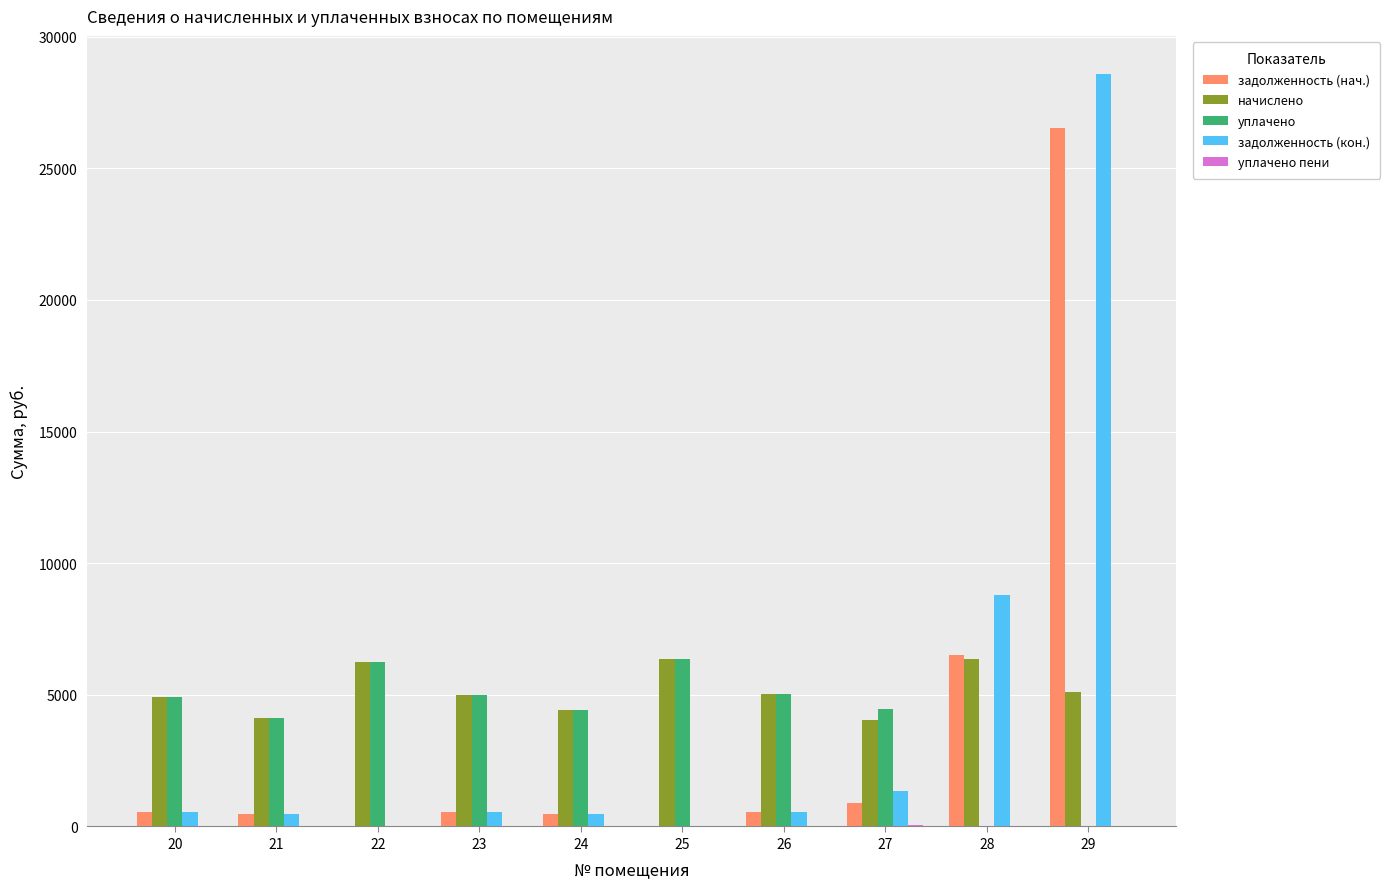

How many data points does each series have?

10